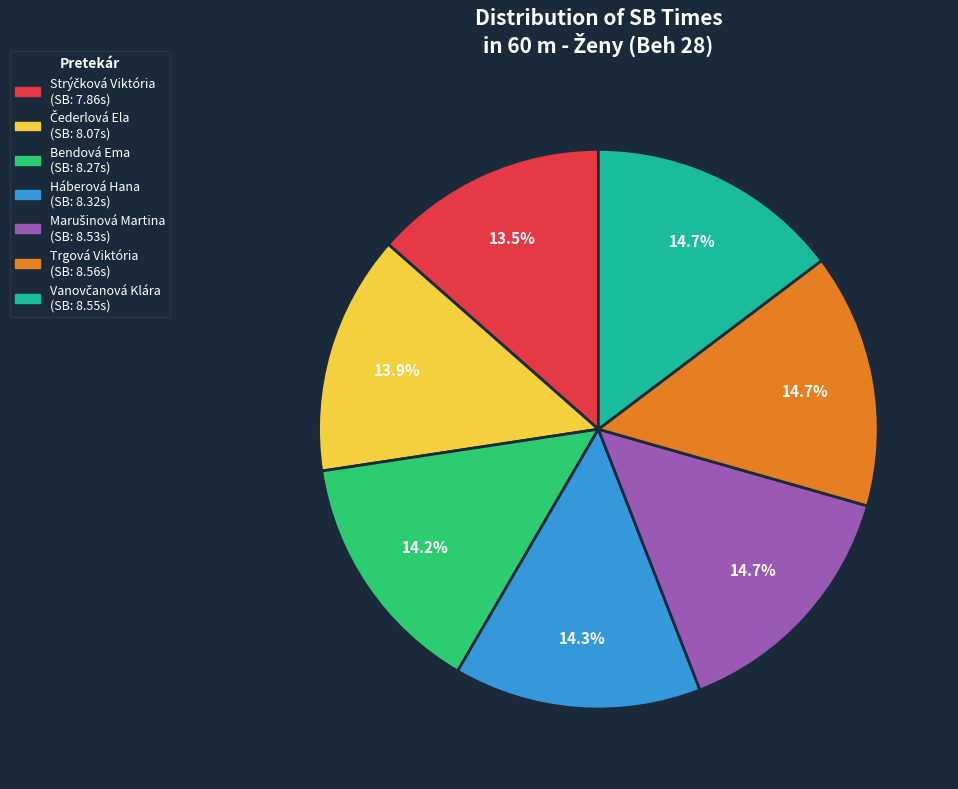

Does any single category account for the majority?

No